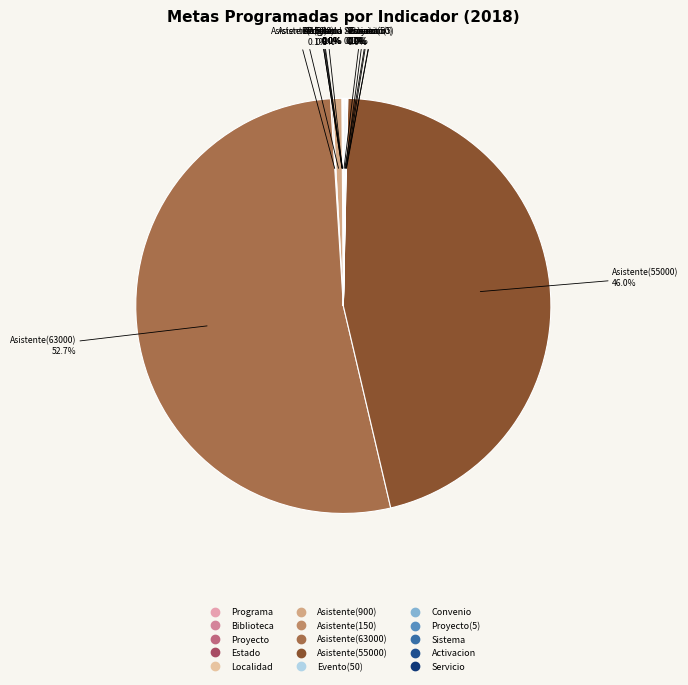

What is the majority slice?

Asistente(63000)